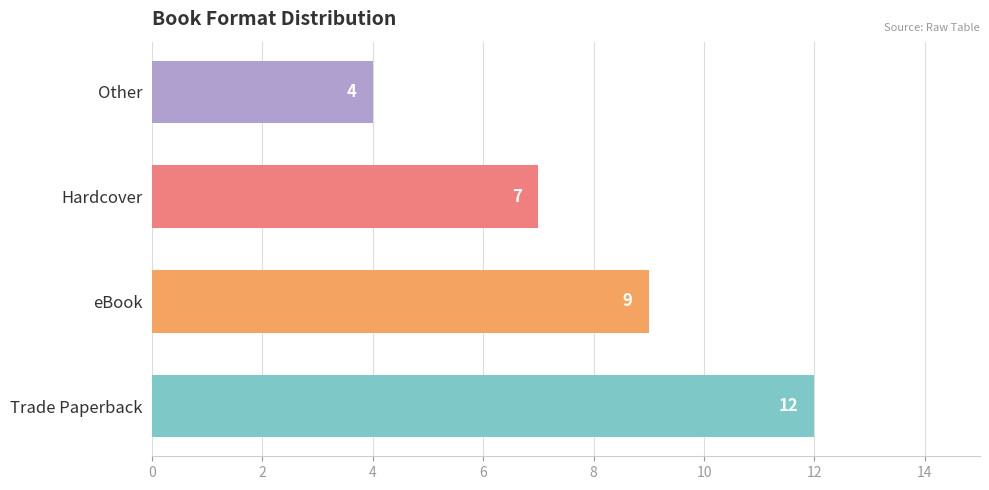

What is the difference between the values at Hardcover and Trade Paperback?

5